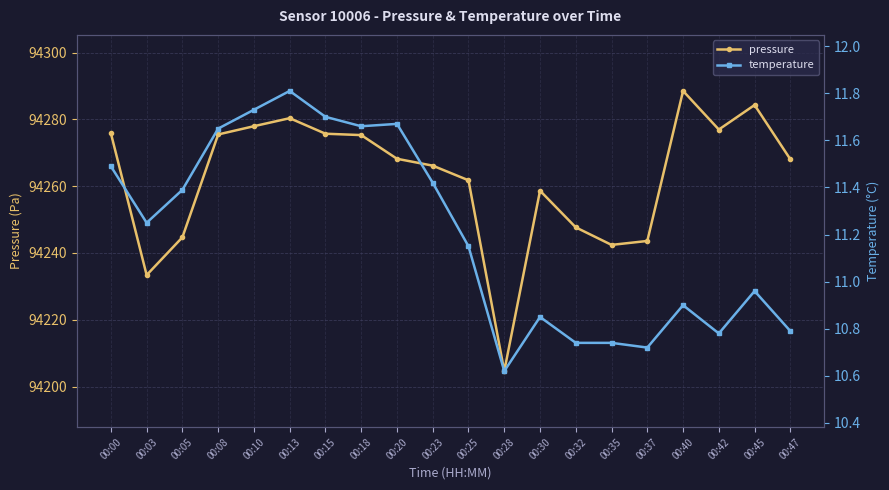

At which category does temperature reach its first local valley?

00:03